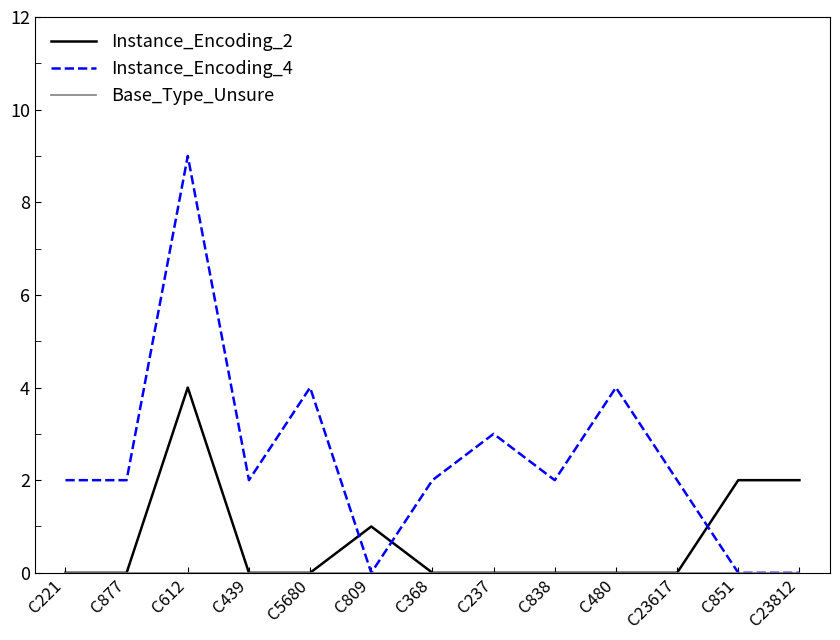

Is the value of Instance_Encoding_4 at C612 greater than the value of Instance_Encoding_2 at C23812?

Yes